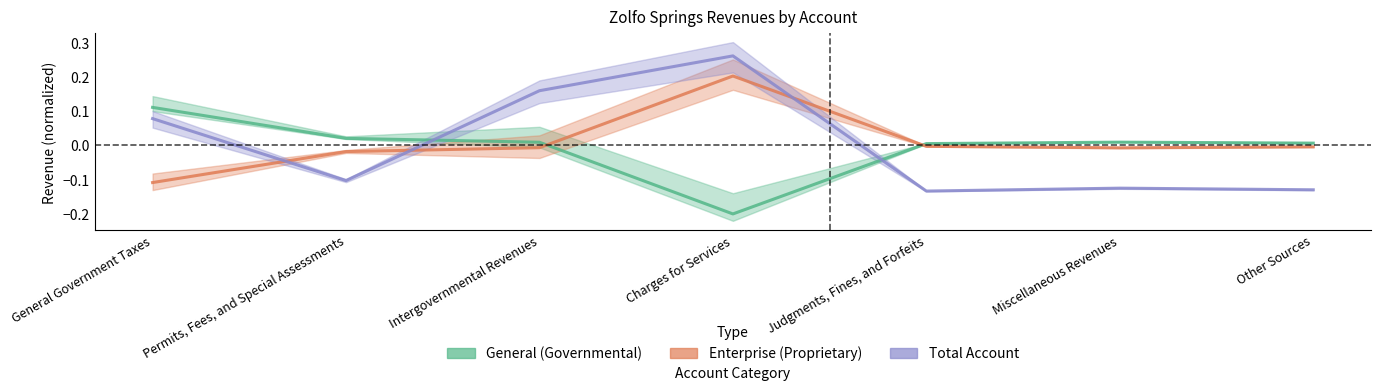

What is the sum of the Enterprise values at Judgments, Fines, and Forfeits and General Government Taxes?

-0.1